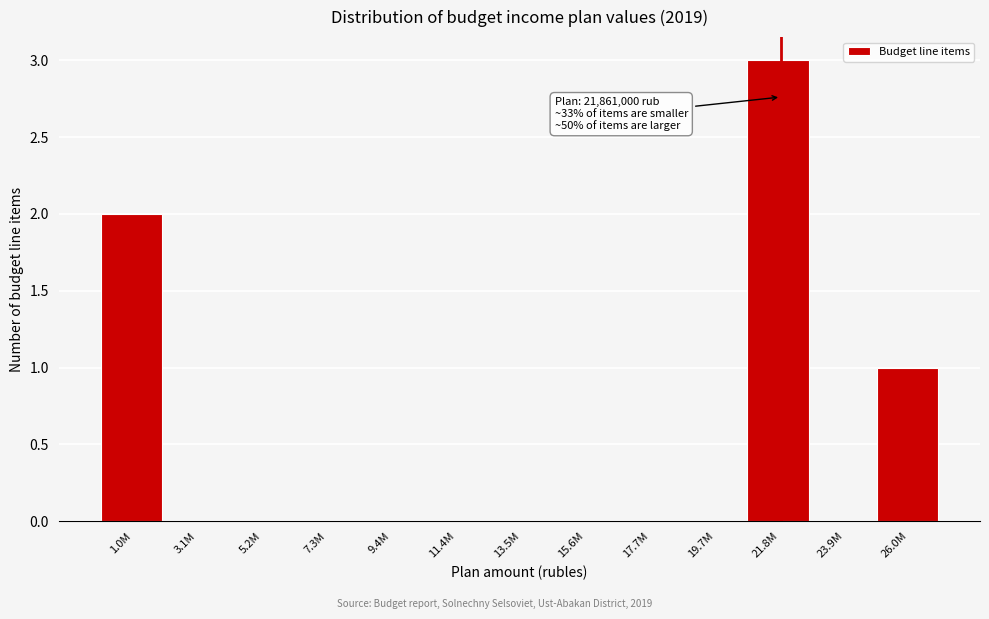

Reading right to left, extract all data points from this chart.

26.0M=1	23.9M=0	21.8M=3	19.7M=0	17.7M=0	15.6M=0	13.5M=0	11.4M=0	9.4M=0	7.3M=0	5.2M=0	3.1M=0	1.0M=2